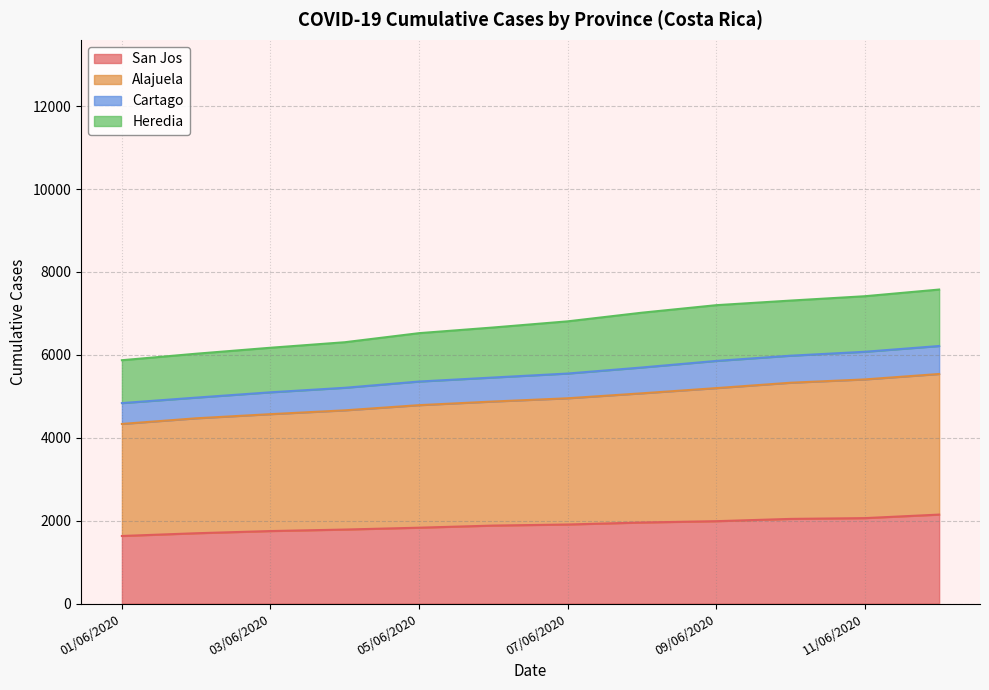

What position from the right is 06/06/2020?

7